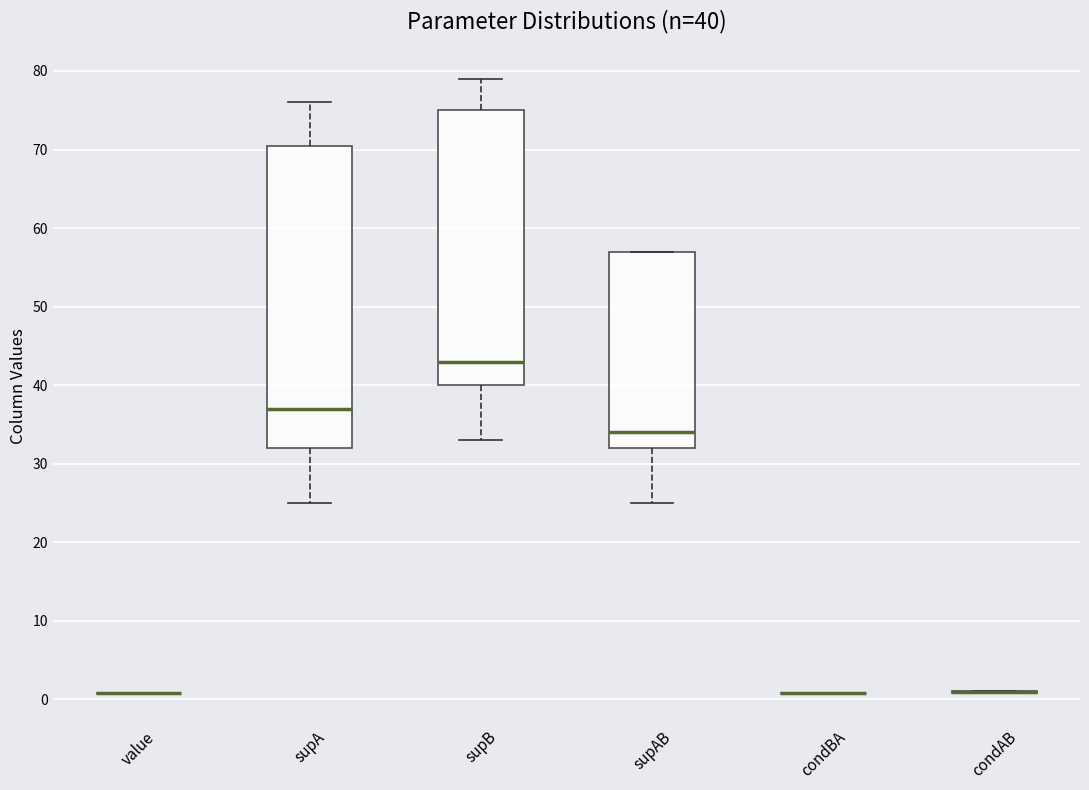

Which box is the tallest, from its lower edge to its upper edge?

supA